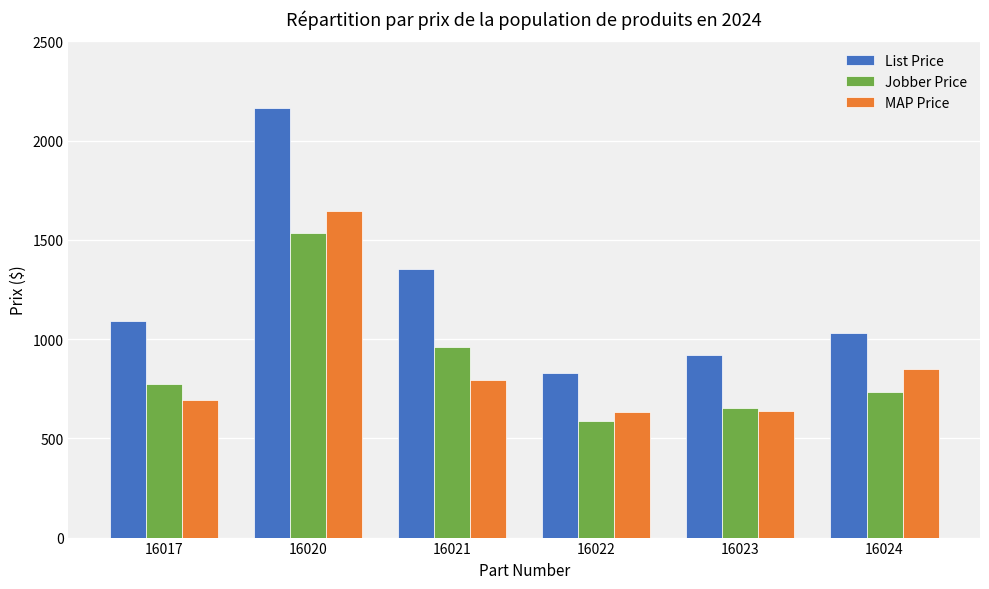

What is the average value of the List Price series?

1232.4